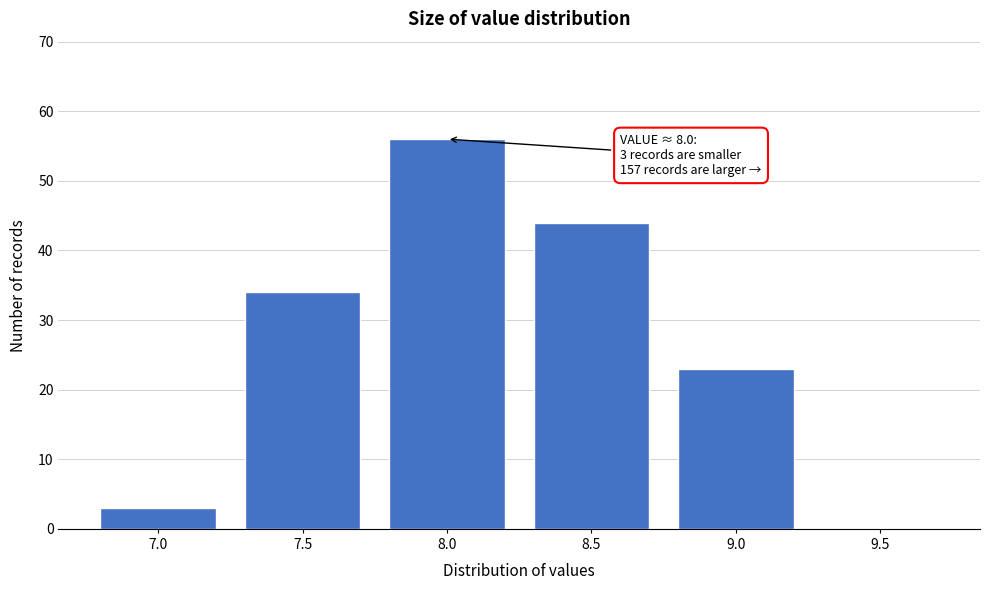

Reading left to right, extract all data points from this chart.

7.0=3	7.5=34	8.0=56	8.5=44	9.0=23	9.5=0